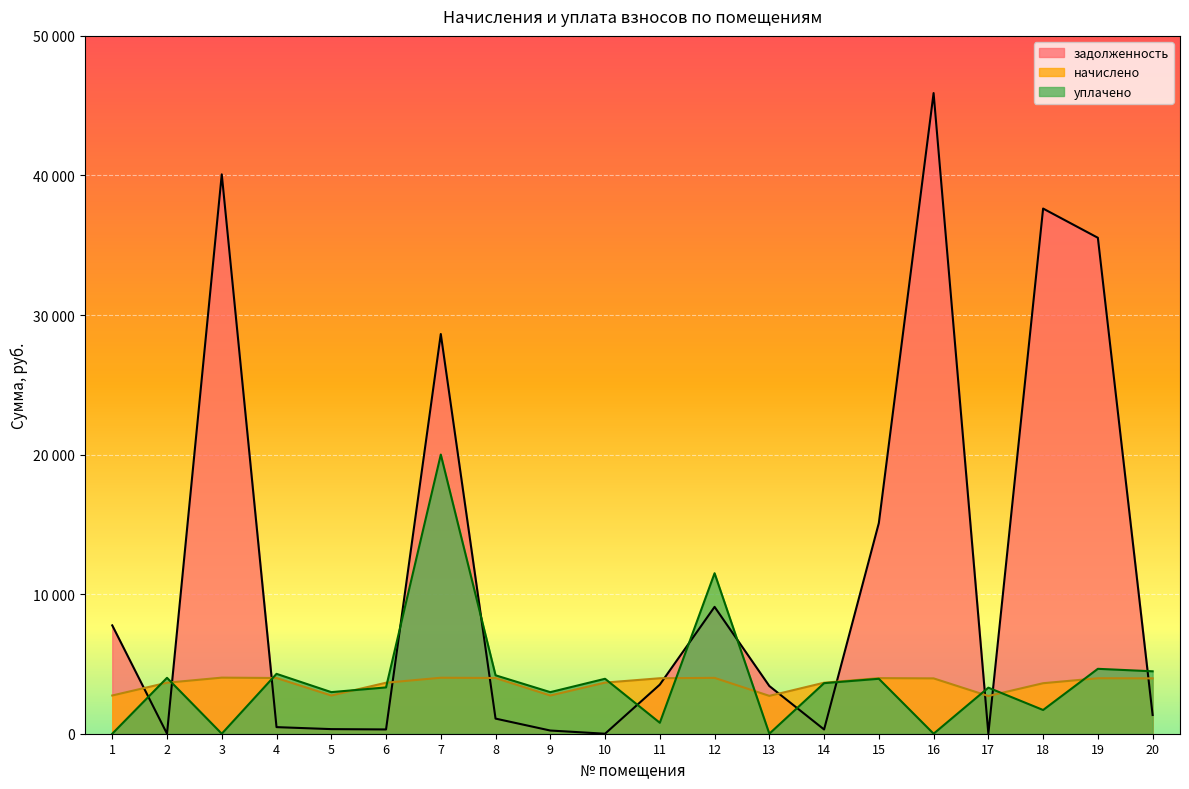

What is the average value of the уплачено series?

3982.9